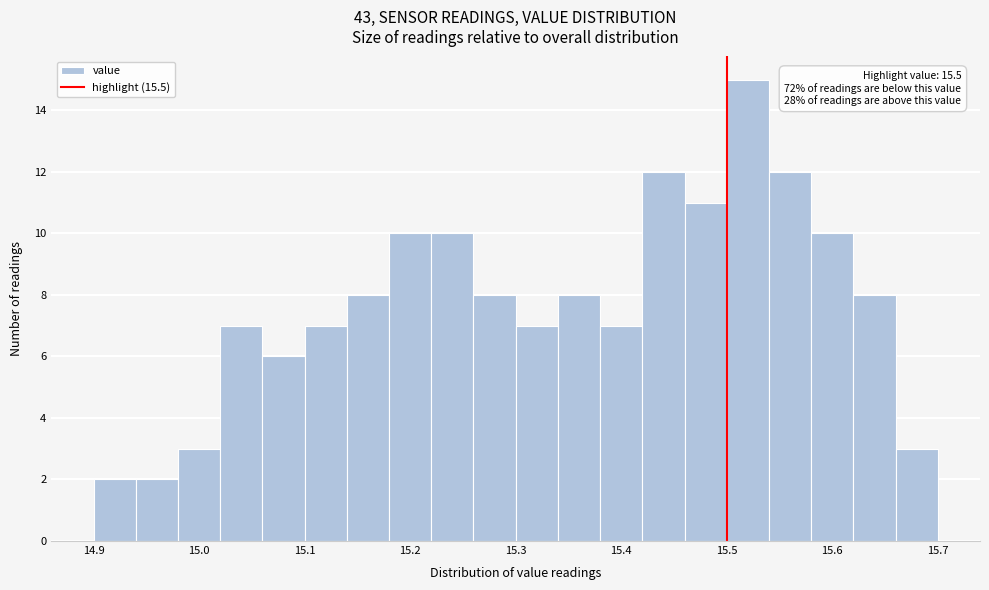

Over which range of the x-axis is the bar tallest?

15.50 to 15.54